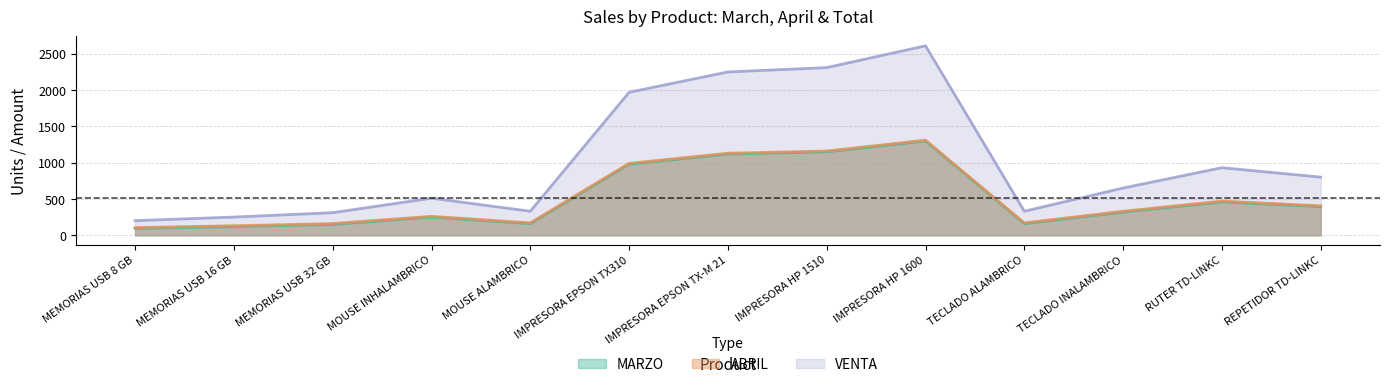

Which series has the largest total across all categories?

VENTA